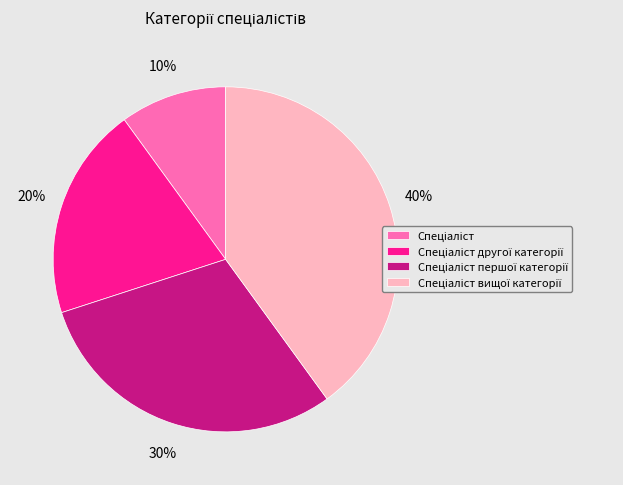

To the nearest percent, what is the average slice percentage?

25%